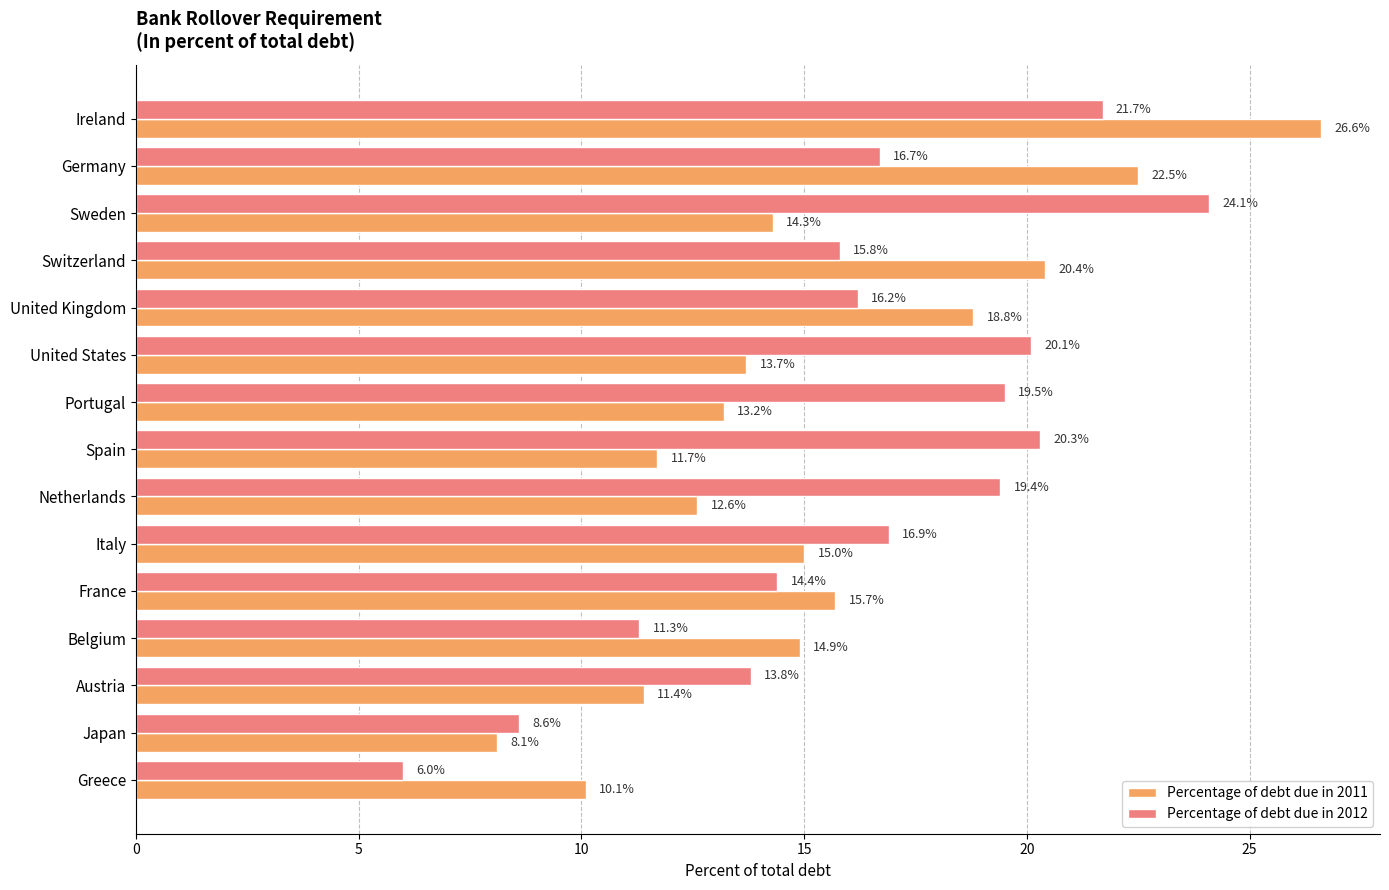

List the labels in order of Percentage of debt due in 2011 value, largest first.

Ireland, Germany, Switzerland, United Kingdom, France, Italy, Belgium, Sweden, United States, Portugal, Netherlands, Spain, Austria, Greece, Japan